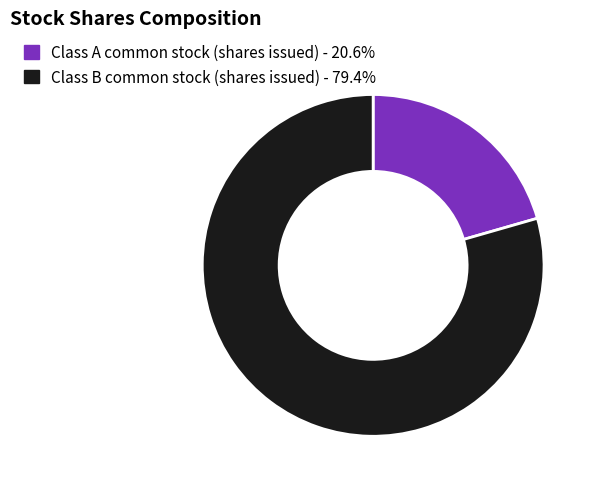

Which category has the biggest portion of the pie?

Class B common stock (shares issued)